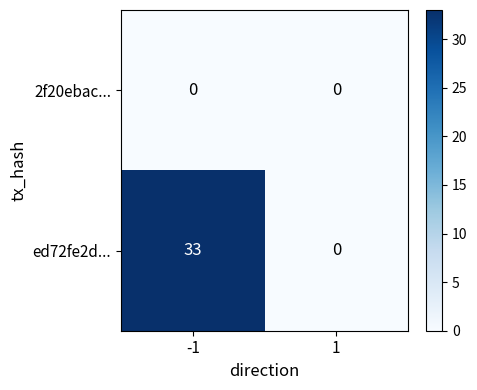

Which series has the widest spread of values?

ed72fe2d...